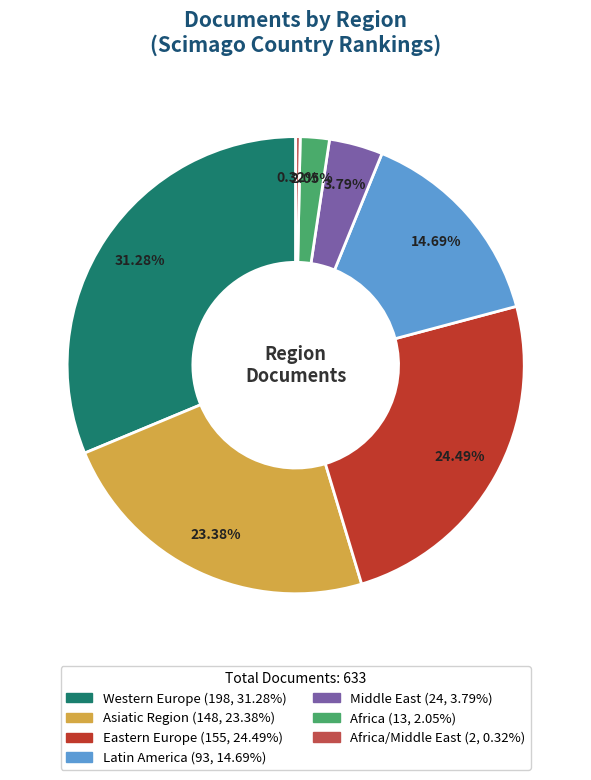

Is there a majority slice in this chart?

No